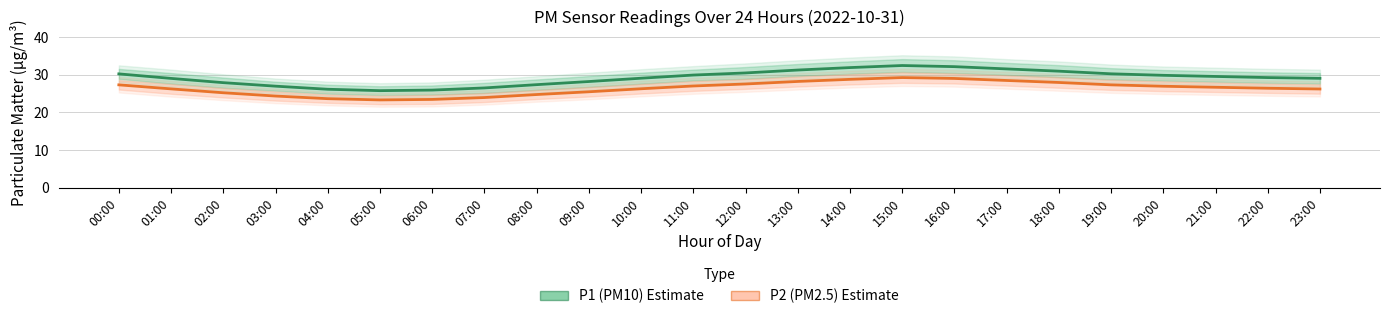

Is it true that P1 (PM10) Estimate equals 17.8 at 18:00?

False